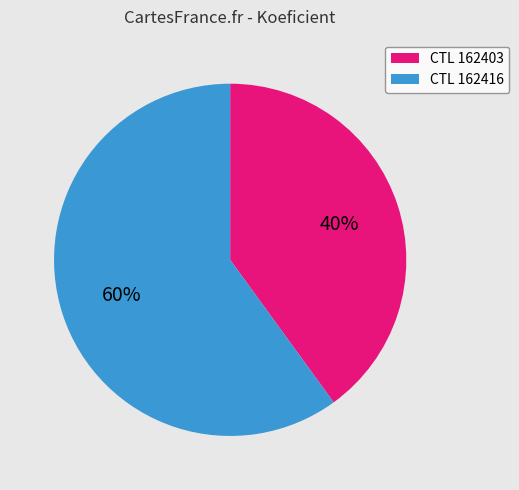

To the nearest percent, what is the difference between the largest and smallest slice percentages?

20%